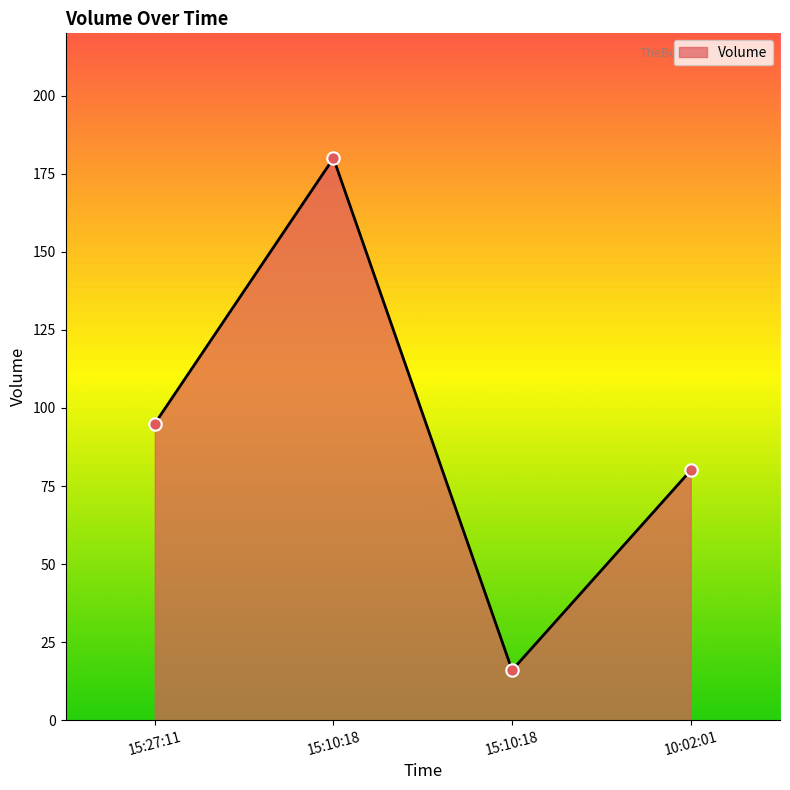

What is the change in value from 15:27:11 to 10:02:01?

-15